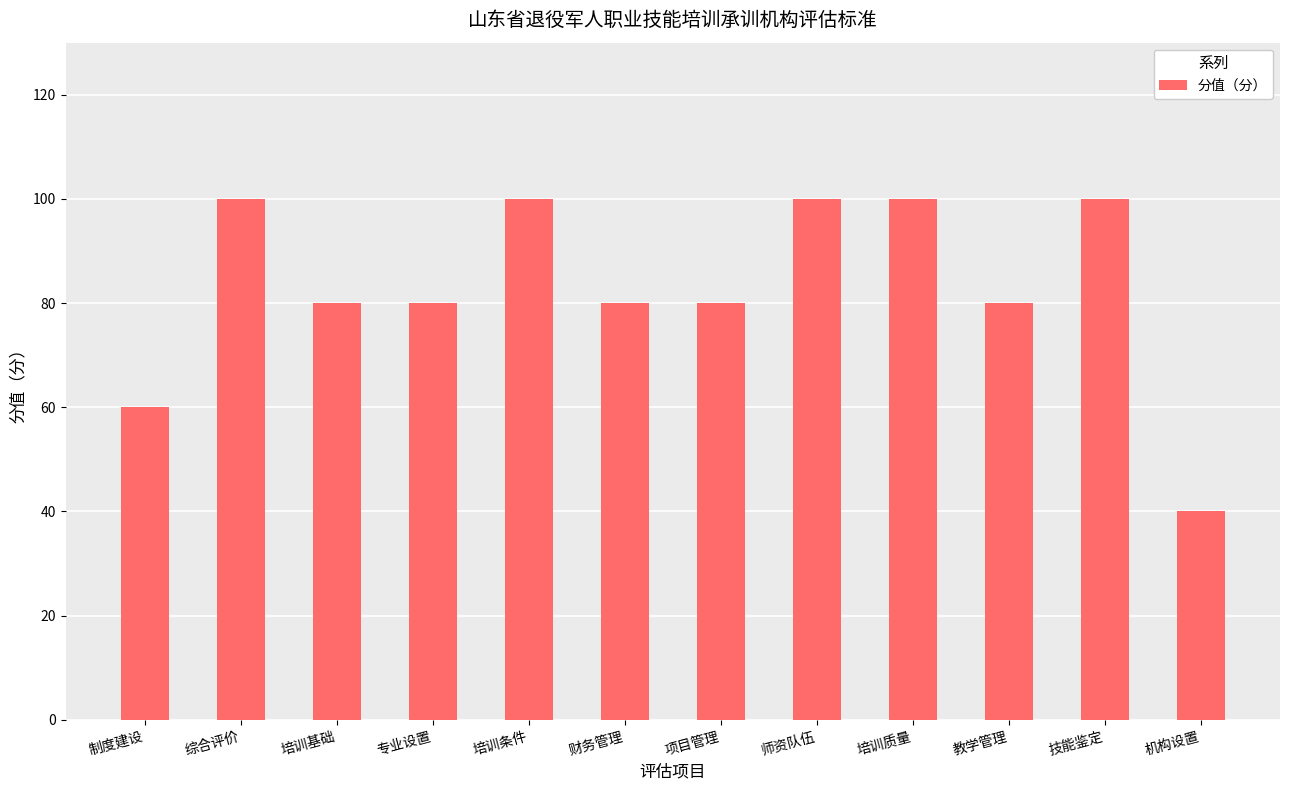

Are the bars grouped side by side (vs. stacked)?

No